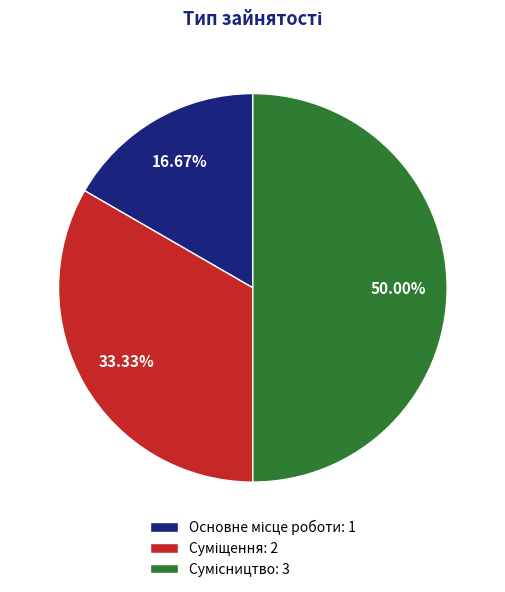

Rank the categories by value from lowest to highest.

Основне місце роботи, Суміщення, Сумісництво